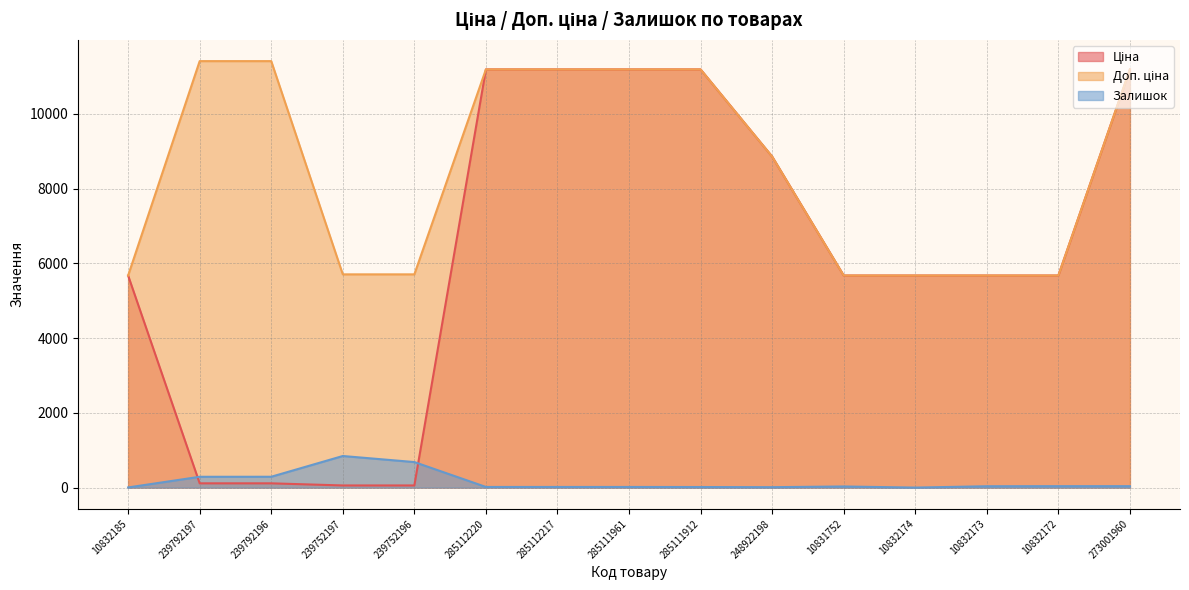

Between 239752197 and 285111912, which is larger?

285111912